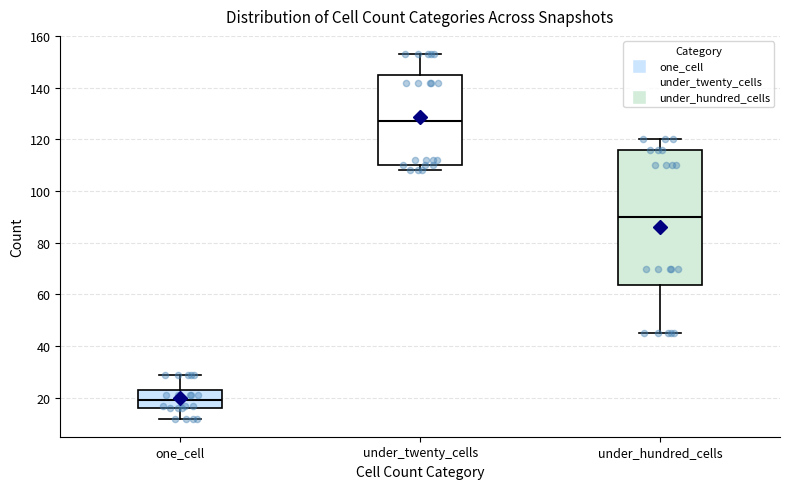

Which box's median line is the highest?

under_twenty_cells